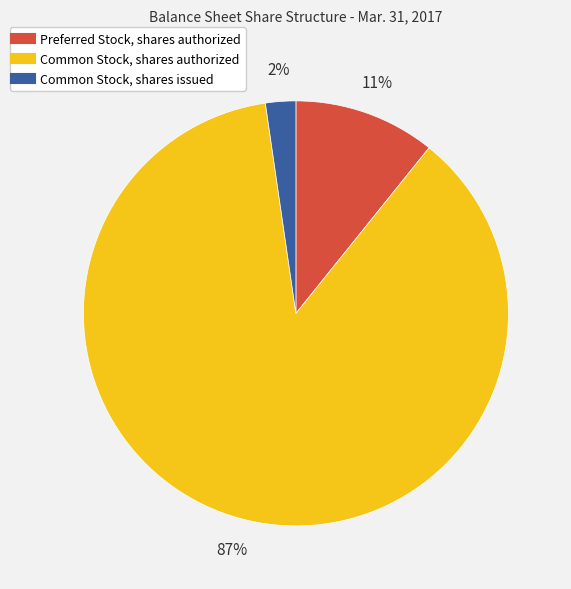

To the nearest percent, what is the difference between the largest and smallest slice percentages?

85%